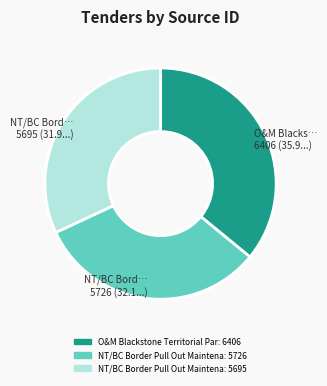

To the nearest percent, what is the average slice percentage?

33%